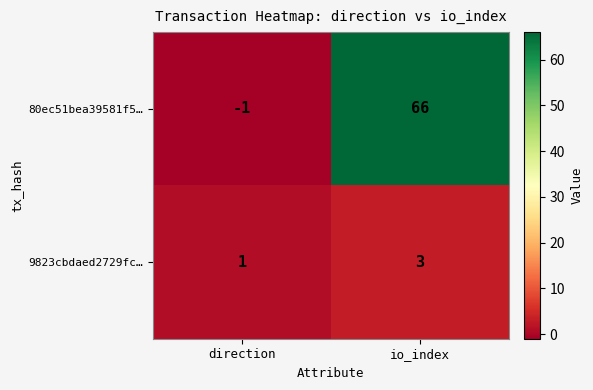

Which category has the highest value across all series?

io_index